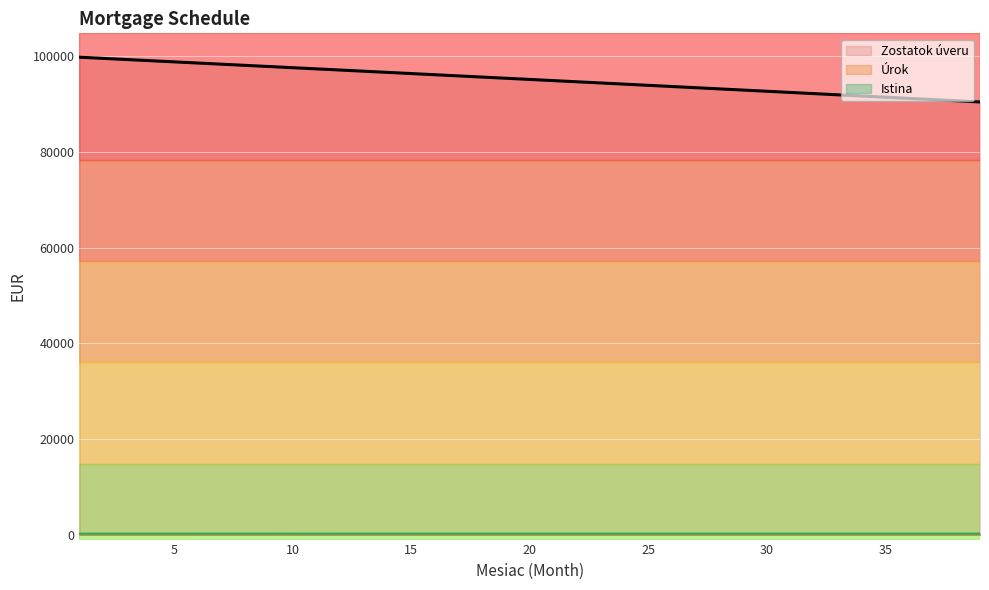

True or false: Úrok and Istina intersect in this chart.

False